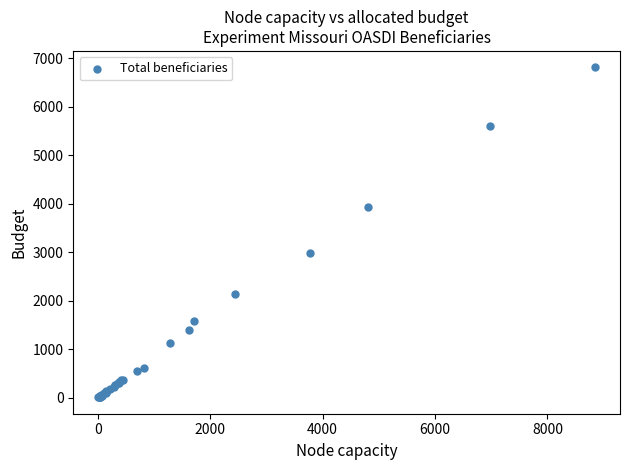

What Y value in the scatter plot is closest to 3415?

2990